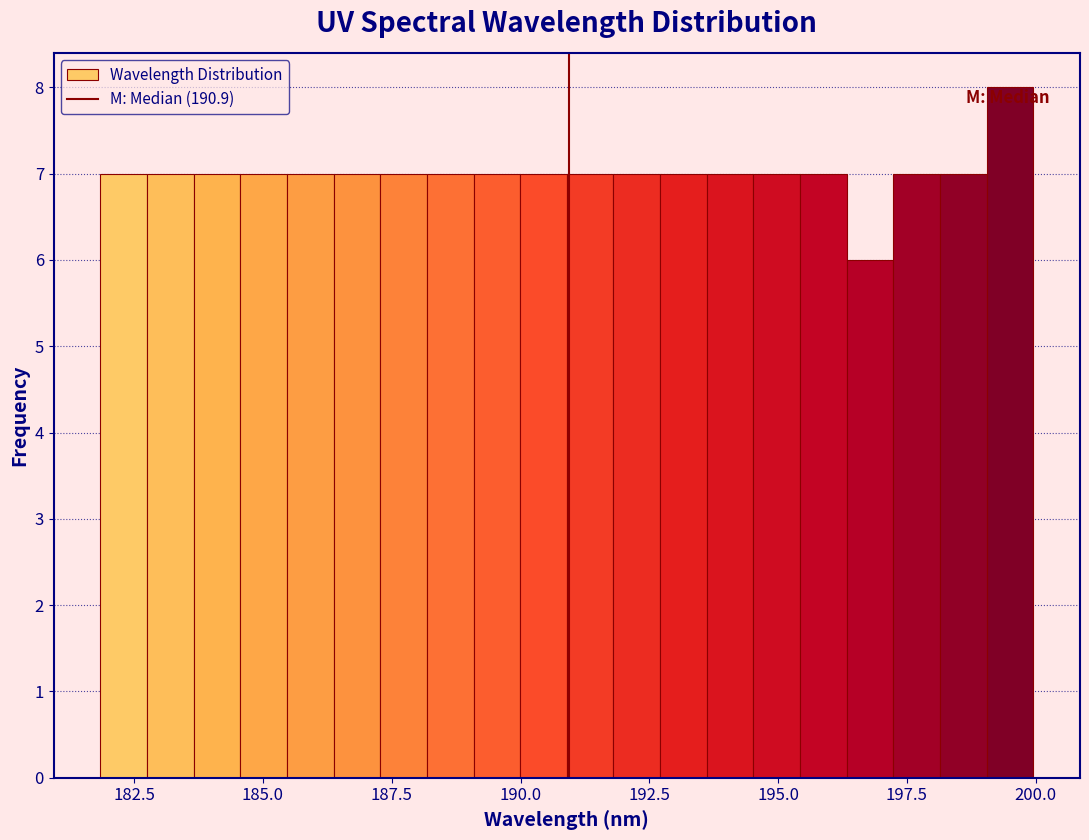

Around what value on the x-axis is the tallest bar? Give the approximate position of its centre, as read against the axis.

199.5